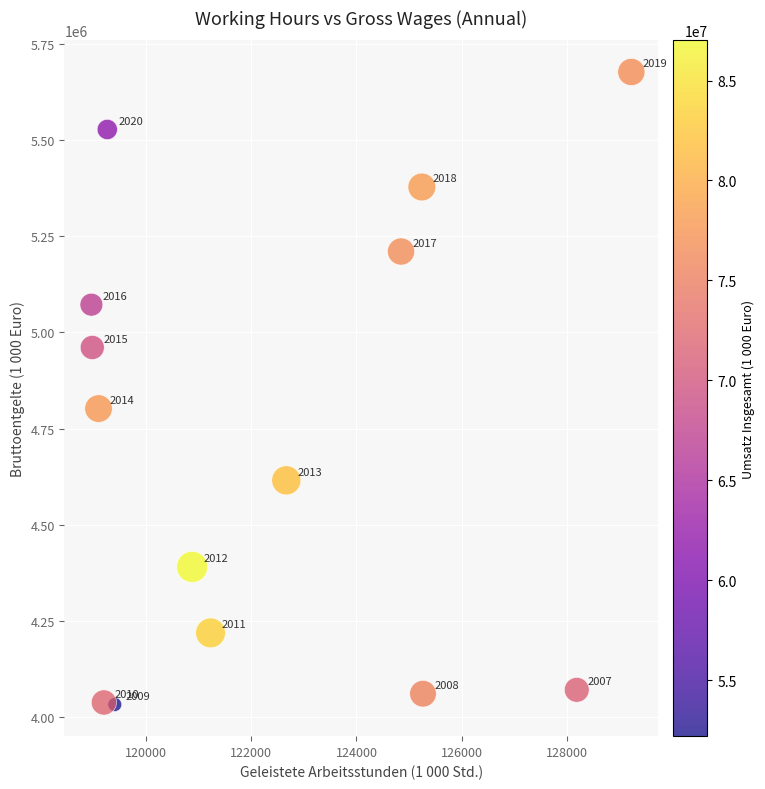

What is the range of Y values (max minus min)?

1644168.2